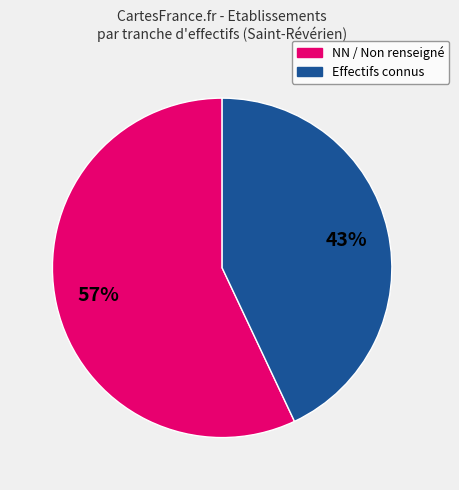

Is there any slice that represents more than half of the pie?

Yes